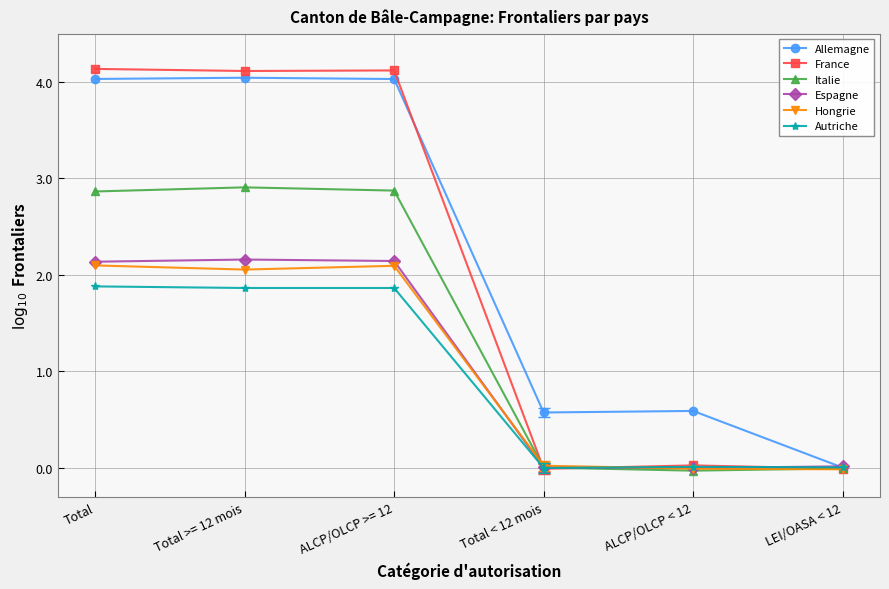

What is the average value of the Allemagne series?

2.2